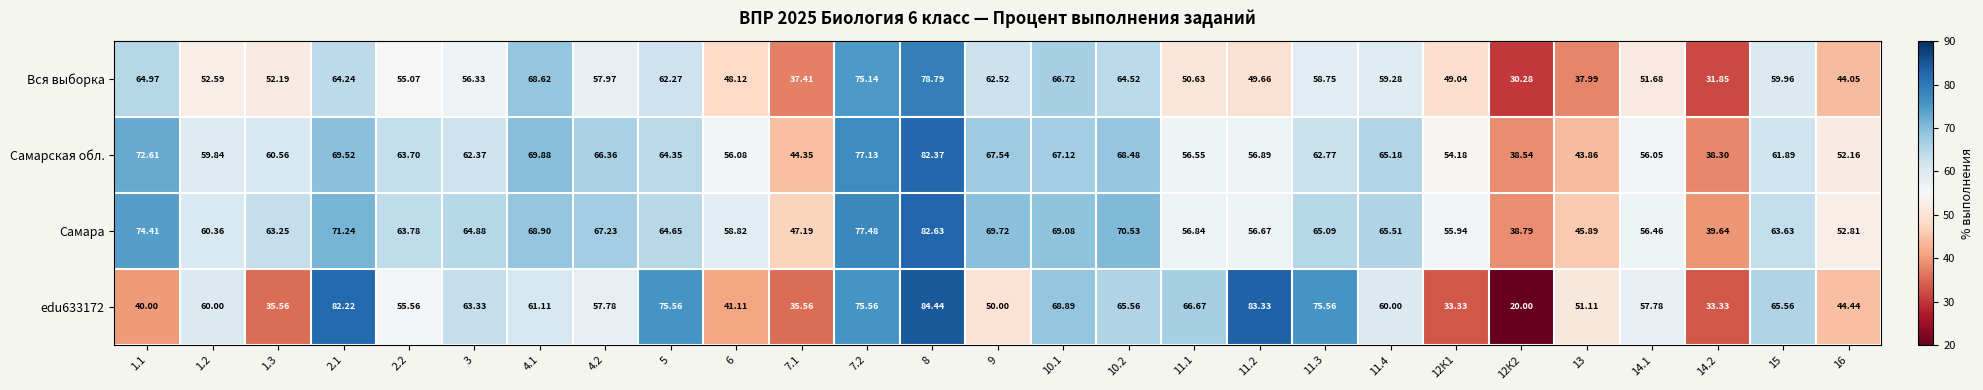

Which series has the largest total across all categories?

Самара